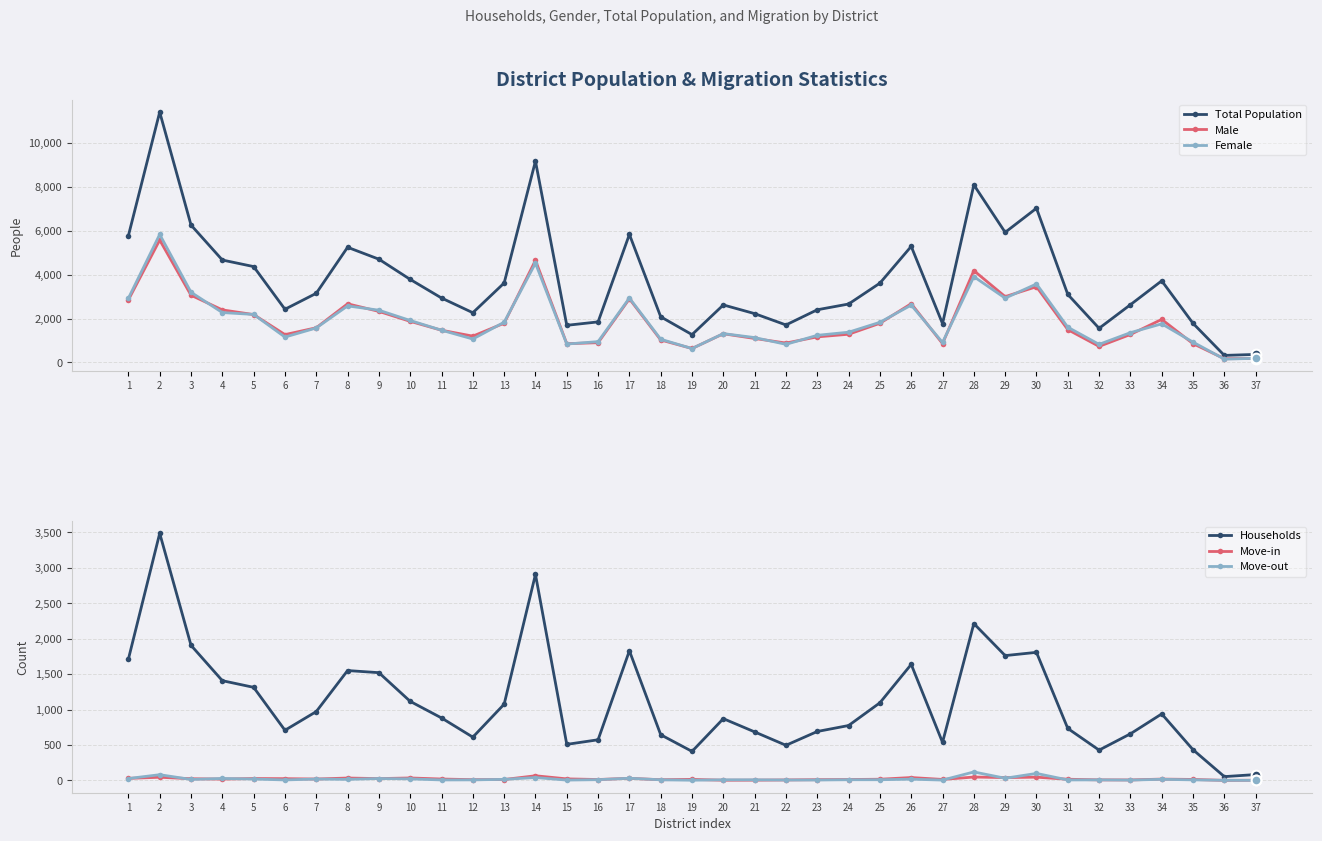

At which category does the chart reach its peak across all series?

2